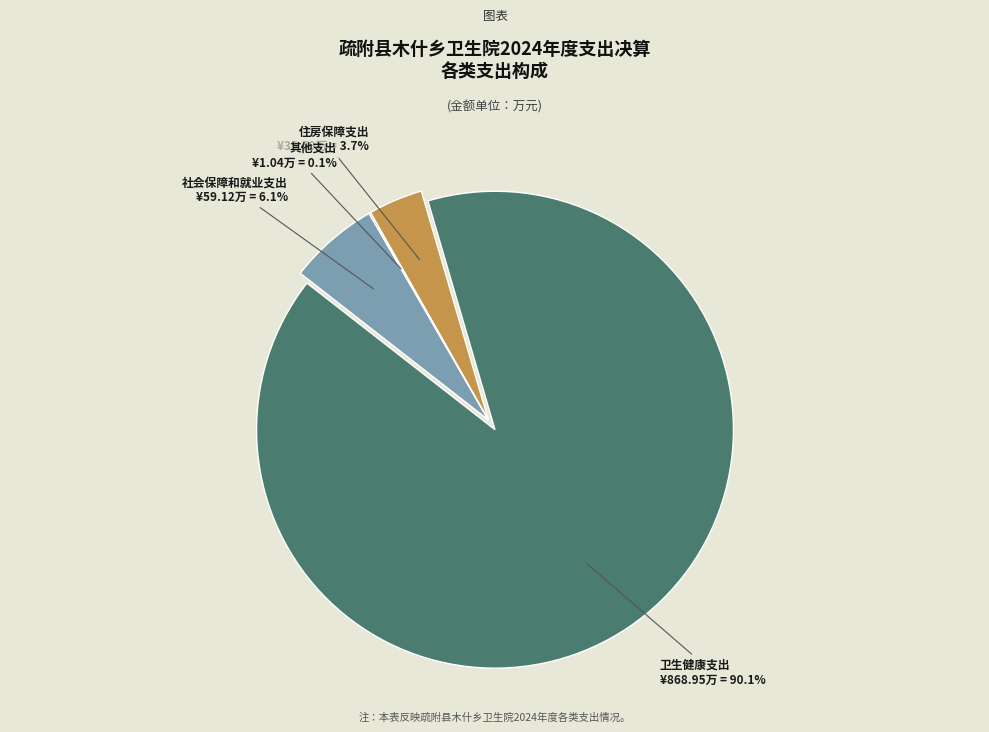

Does any single category account for the majority?

Yes